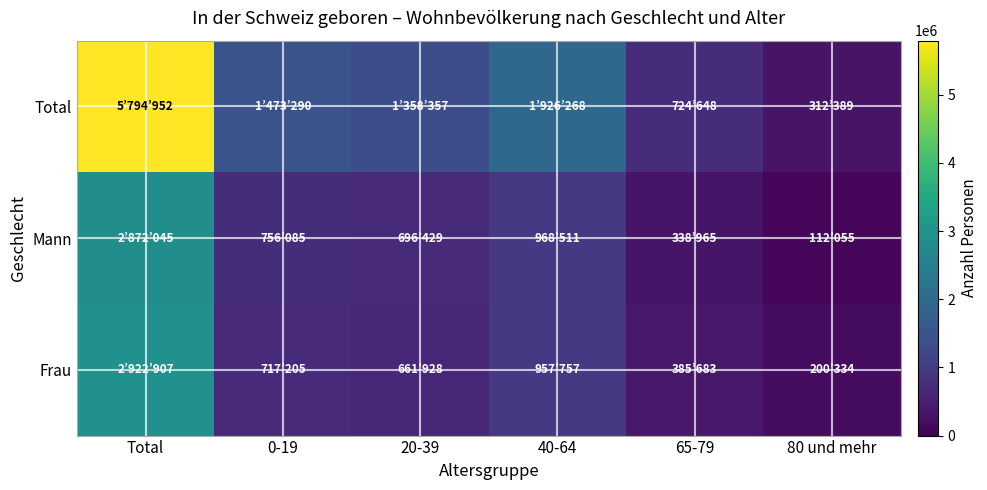

At which category does the chart reach its peak across all series?

Total